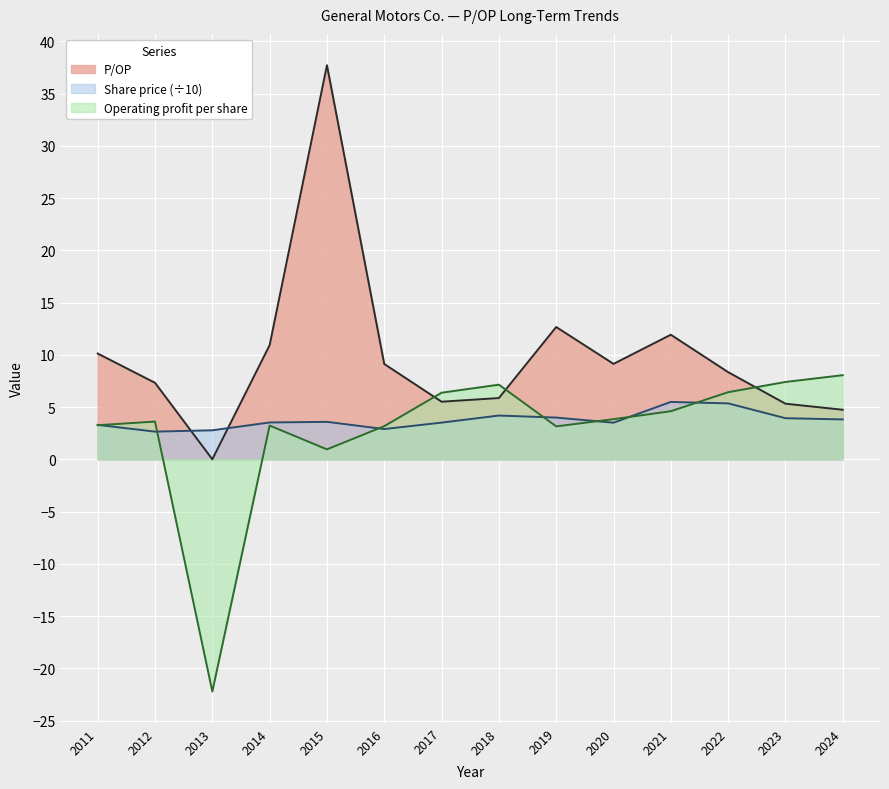

Does the chart display data point markers on the line(s)?

No